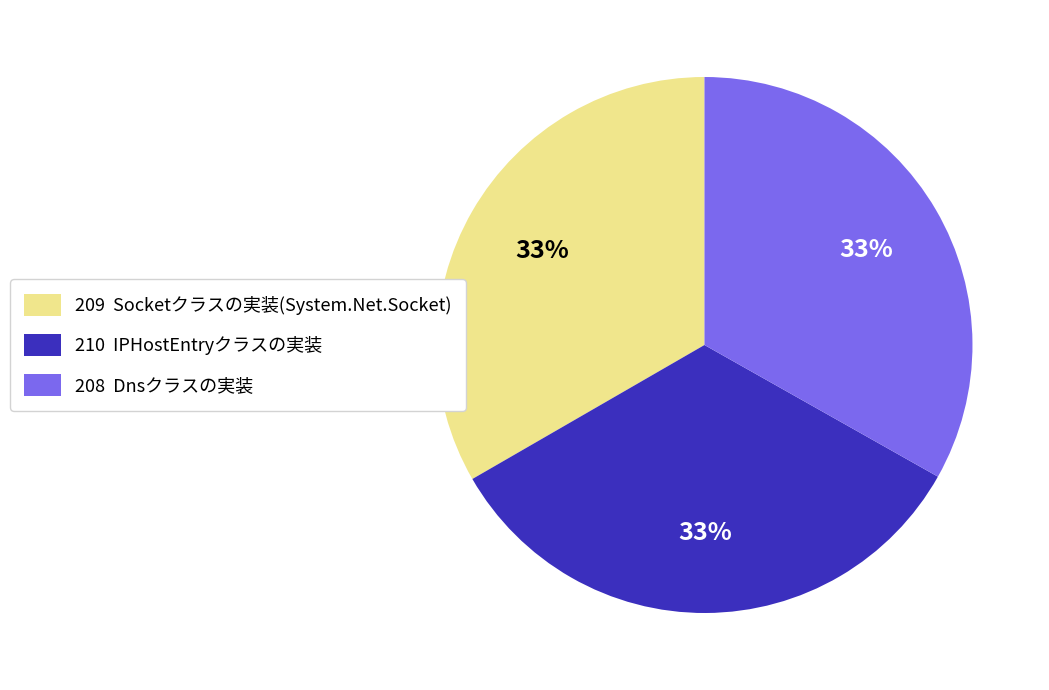

Do 210 IPHostEntryクラスの実装 and 208 Dnsクラスの実装 together represent more than half of the pie?

Yes